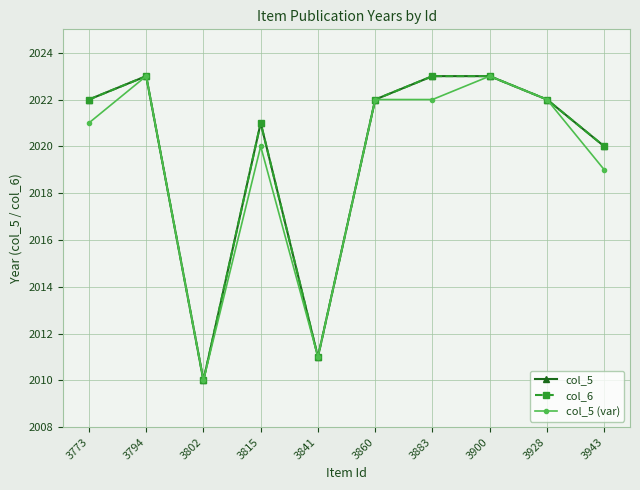

List the labels in order of col_5 (var) value, smallest first.

3802, 3841, 3943, 3815, 3773, 3860, 3883, 3928, 3794, 3900